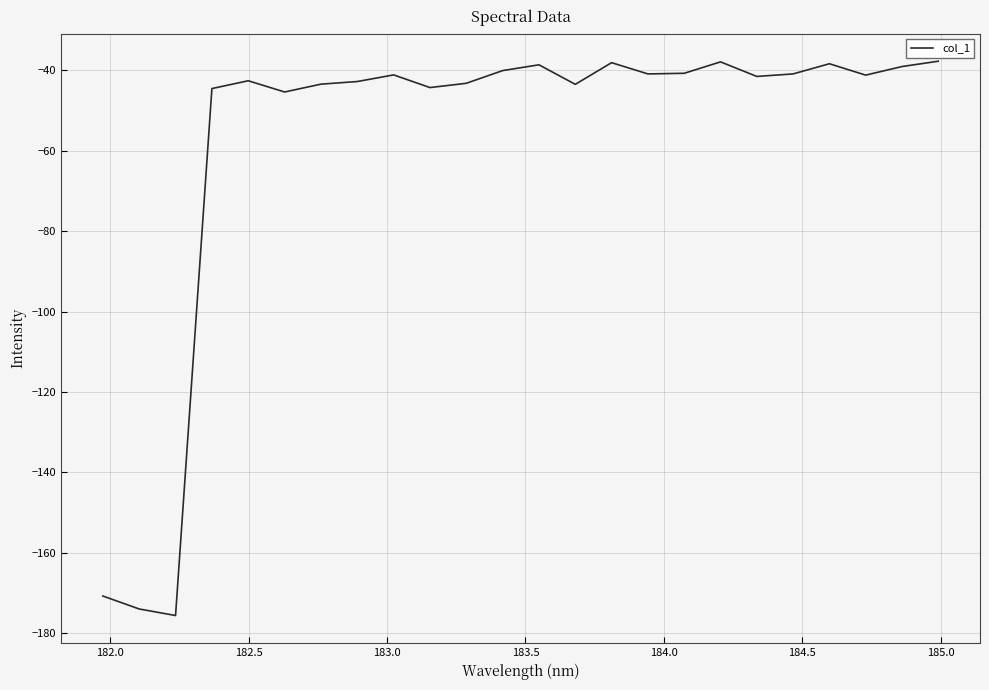

What is the maximum value shown in the chart?

-37.8